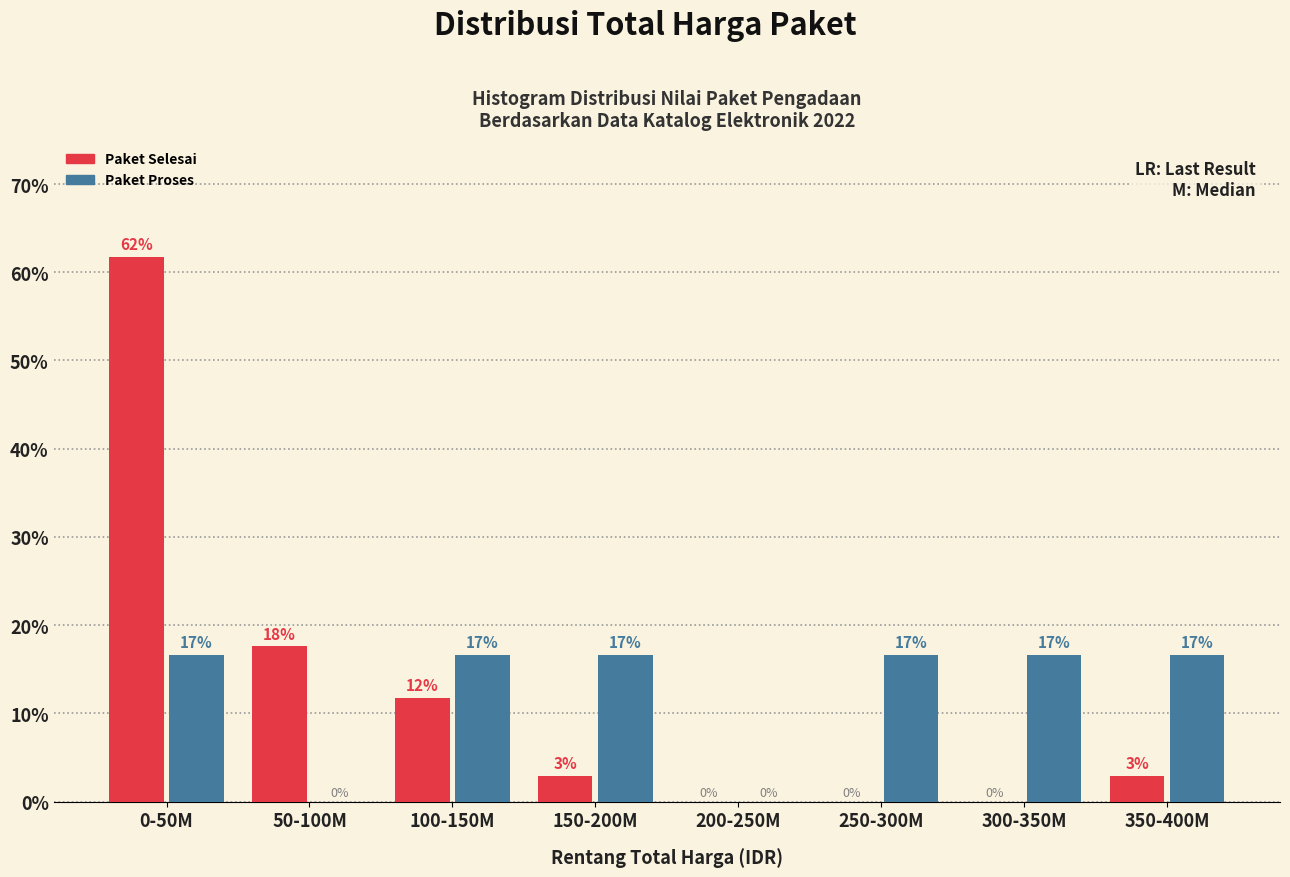

Are the bars grouped side by side (vs. stacked)?

Yes